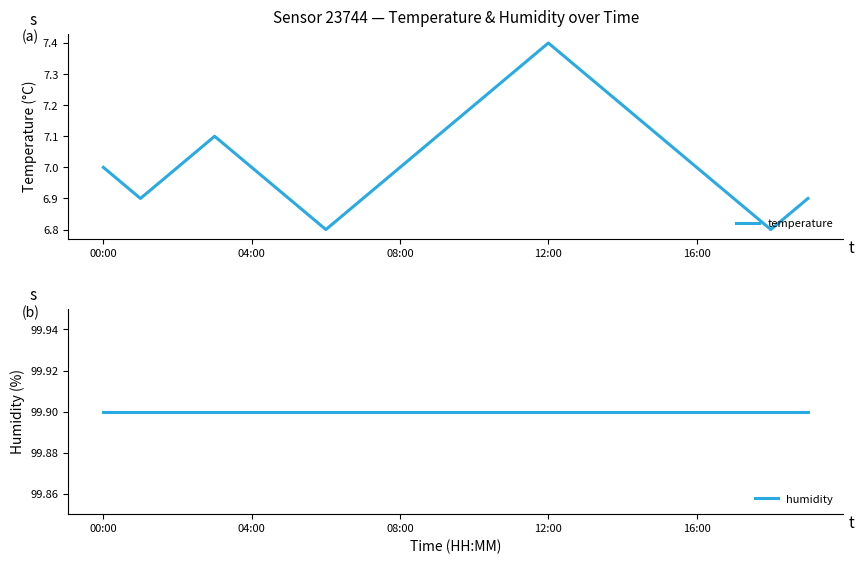

How many categories are shown in the chart?

20